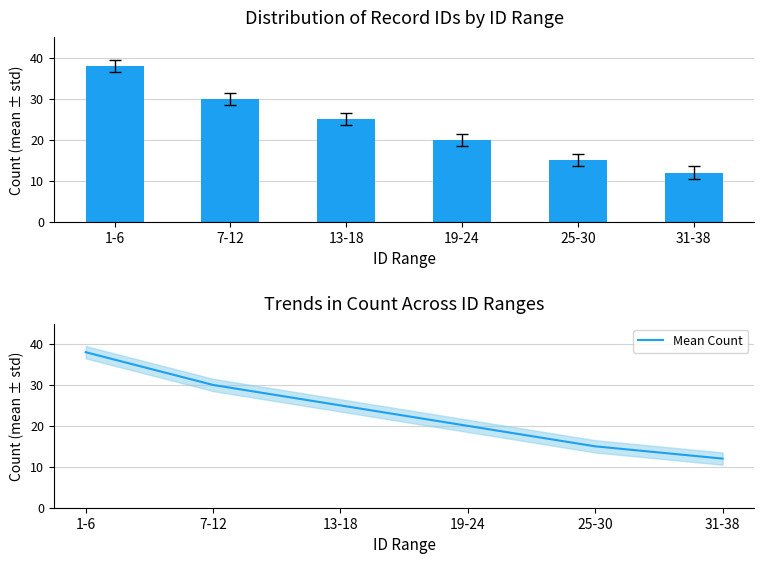

What is the average value of the Count series?

23